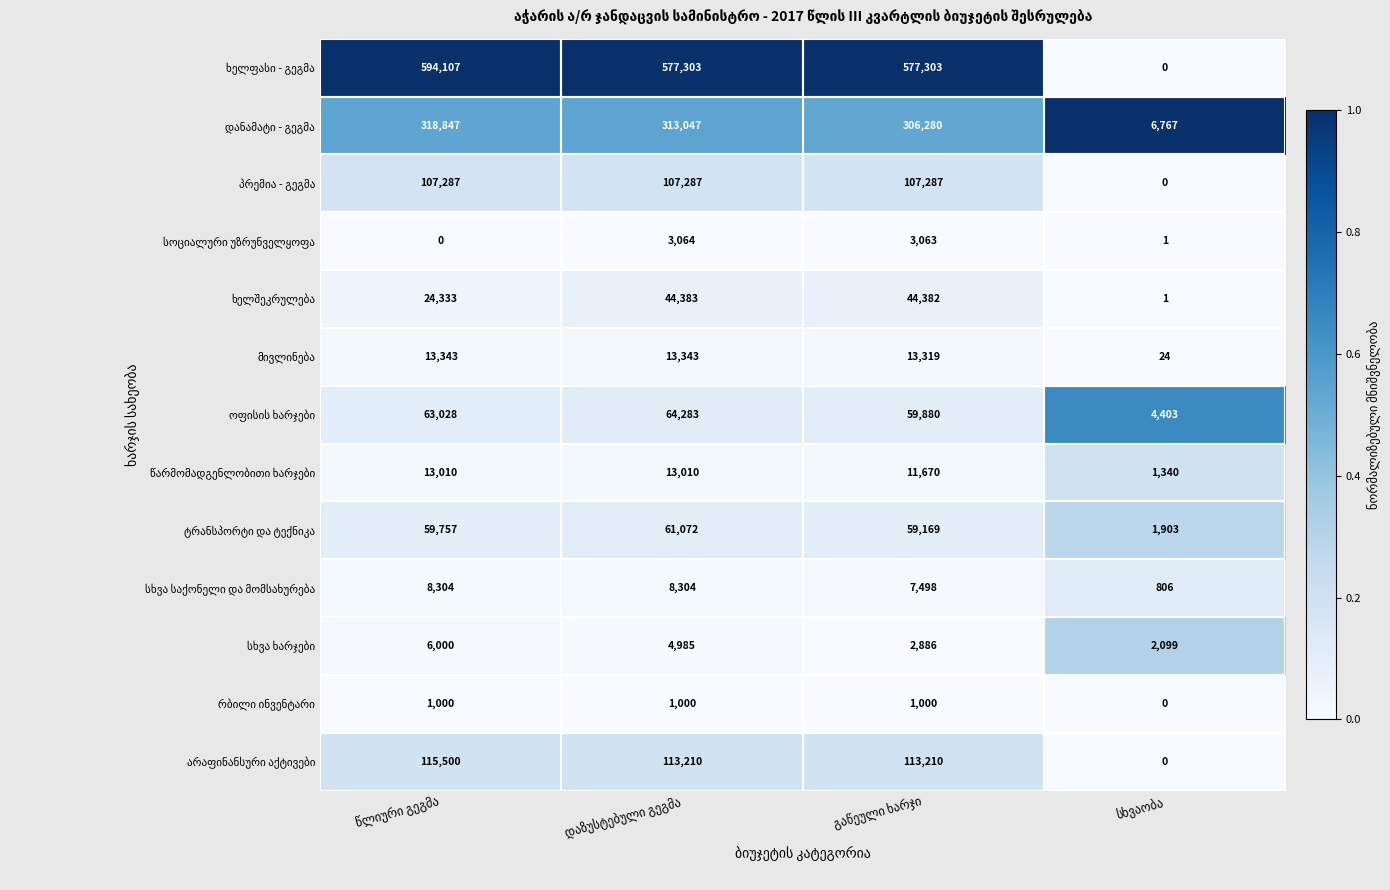

At how many categories does at least one series exceed 425507?

3